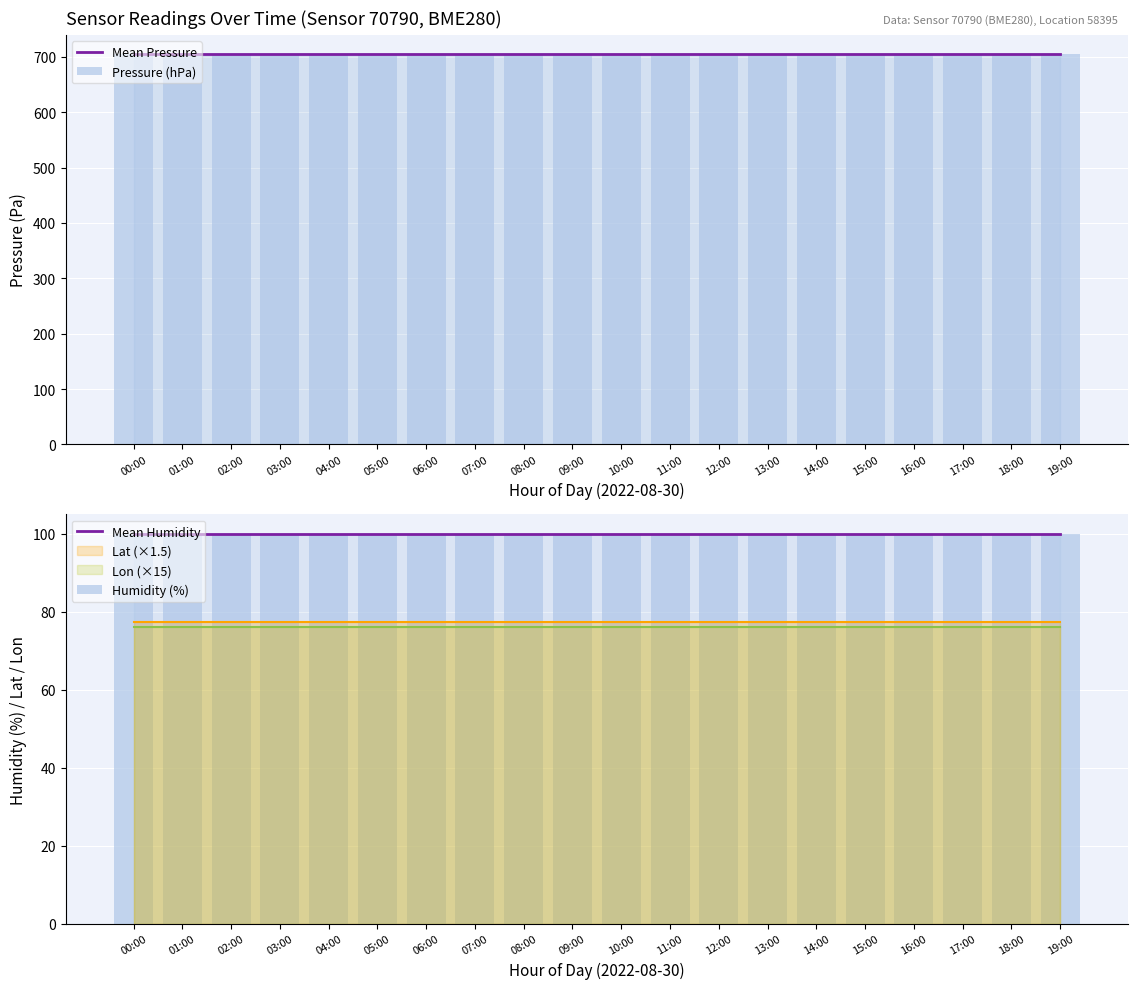

What is the approximate value of Humidity (%) at 18:00?

100.0